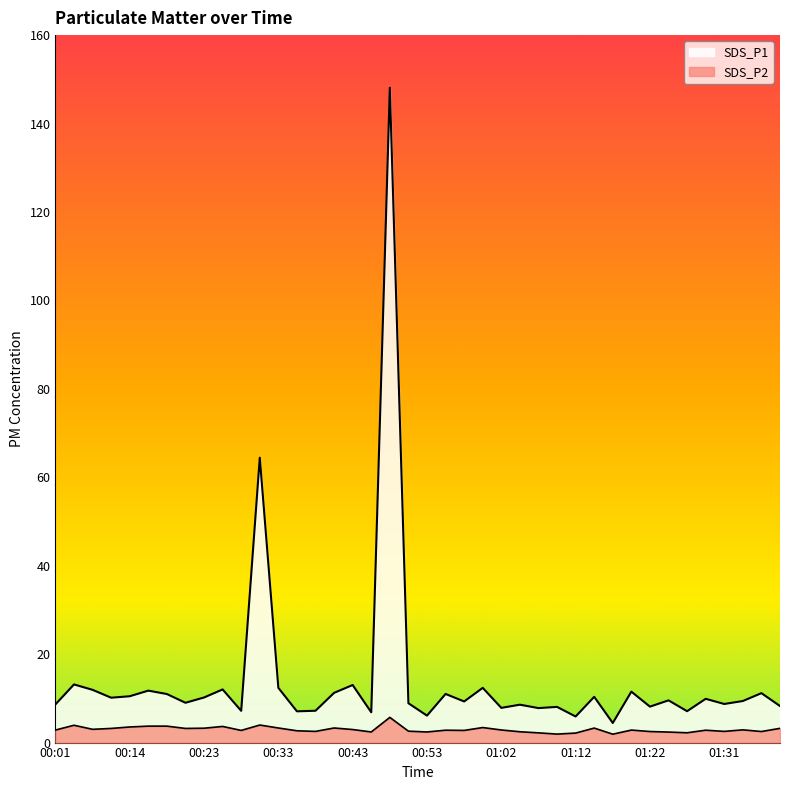

At 01:02, list the series in order from smallest to largest.

SDS_P2, SDS_P1